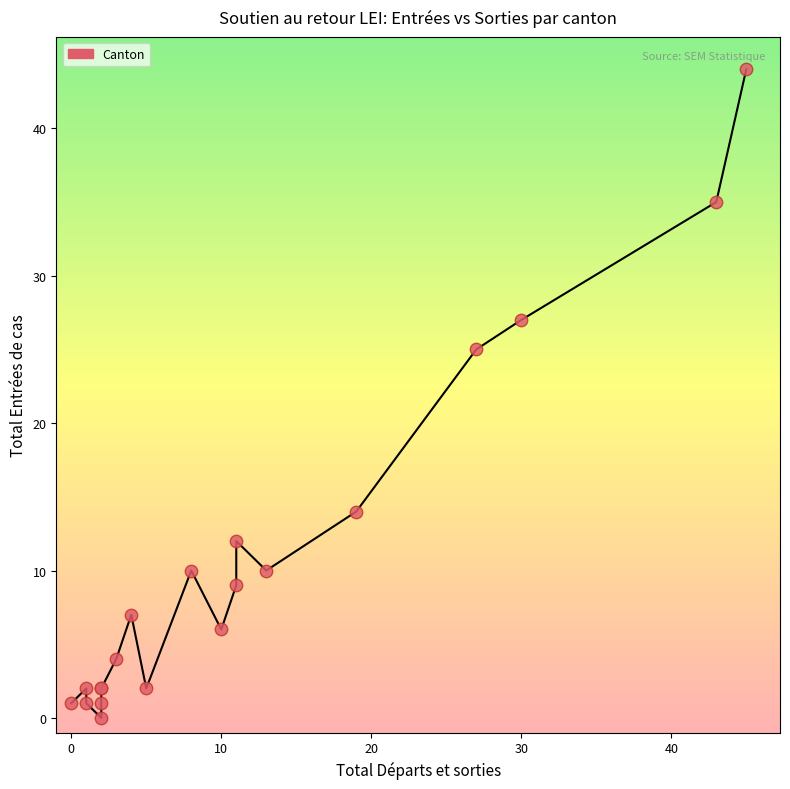

What Y value in the scatter plot is closest to 22?

25